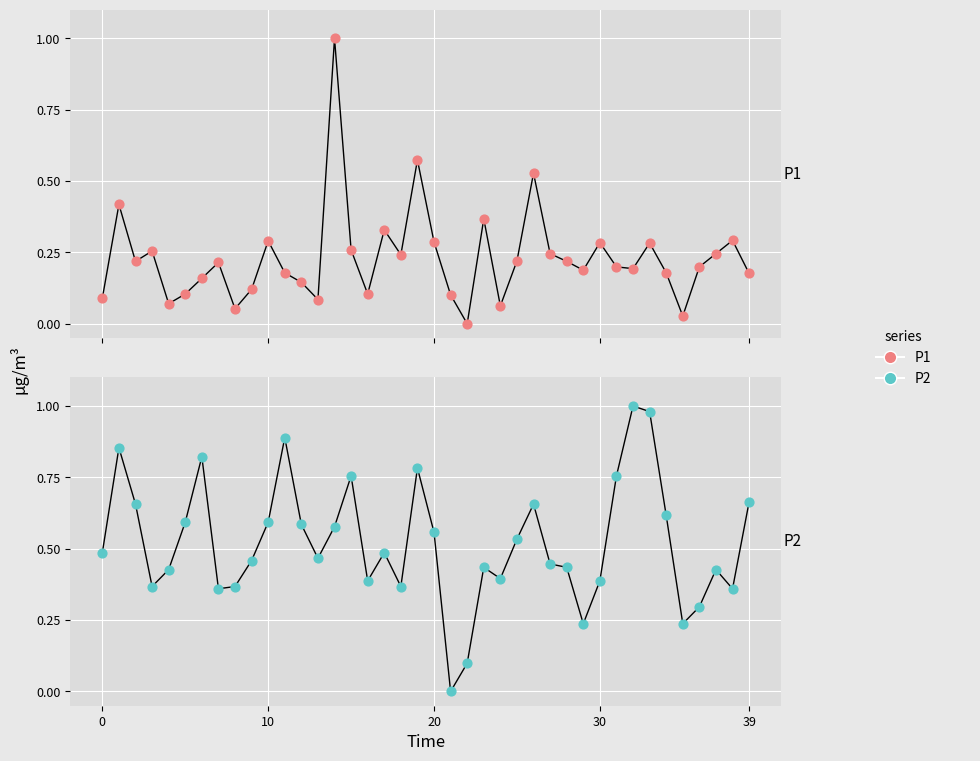

At which category is the sum across all series the highest?

14